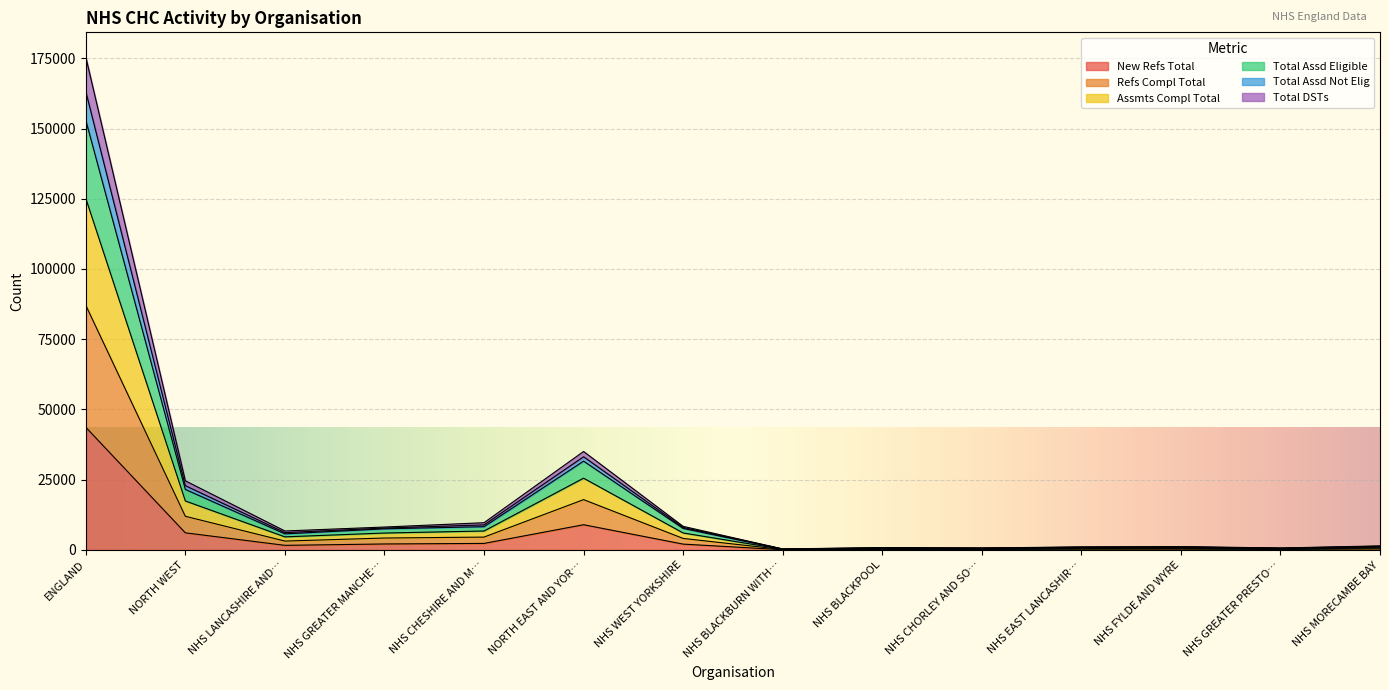

At which label does New Refs Total reach its peak?

ENGLAND